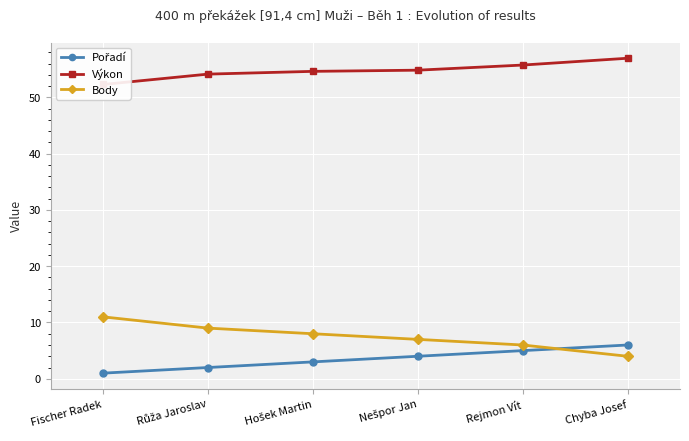

Reading right to left, transcribe all the data shown in this chart.

Pořadí: 6.0	5.0	4.0	3.0	2.0	1.0
Výkon: 57.0	55.7	54.8	54.6	54.1	52.3
Body: 4.0	6.0	7.0	8.0	9.0	11.0